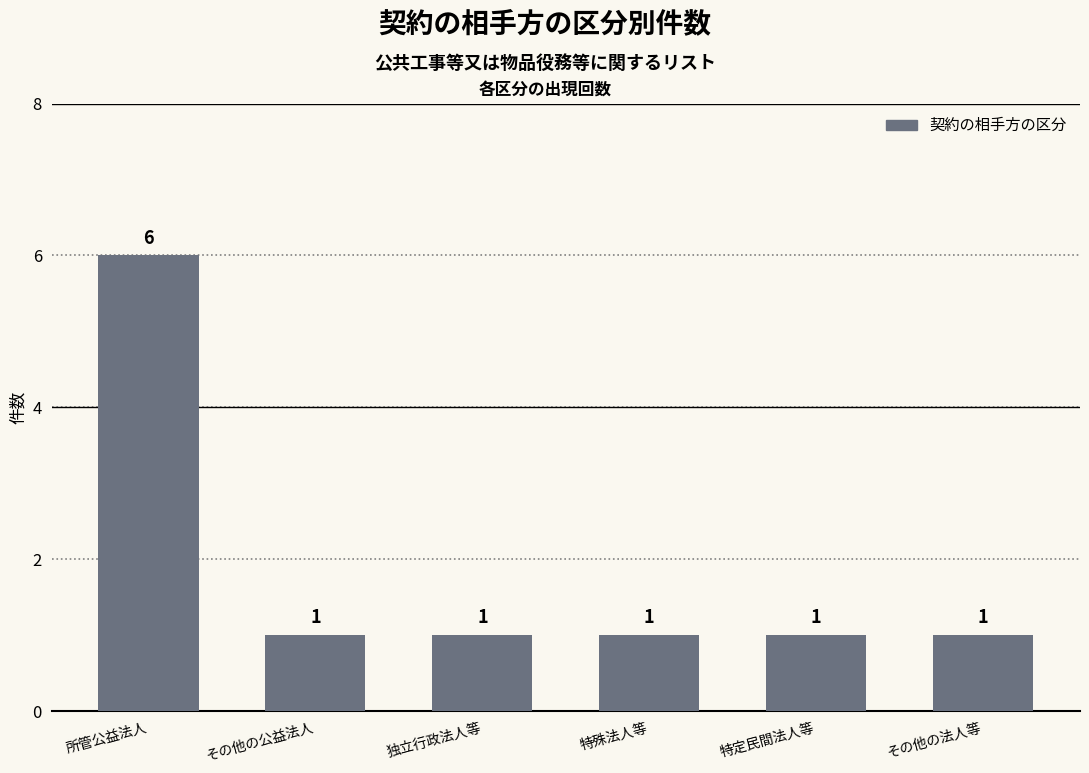

Which category has the highest value across all series?

所管公益法人